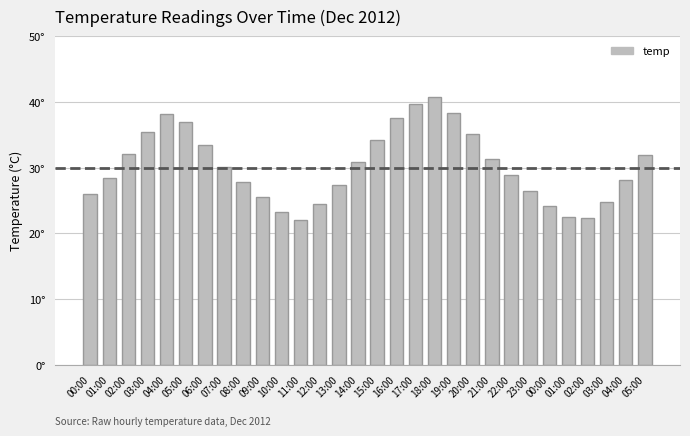

Reading left to right, list all the values displayed in this chart.

00:00=26.0	01:00=28.5	02:00=32.1	03:00=35.4	04:00=38.2	05:00=36.9	06:00=33.5	07:00=30.1	08:00=27.8	09:00=25.5	10:00=23.2	11:00=22.1	12:00=24.5	13:00=27.4	14:00=30.8	15:00=34.2	16:00=37.6	17:00=39.7	18:00=40.7	19:00=38.3	20:00=35.1	21:00=31.4	22:00=28.9	23:00=26.5	00:00=24.2	01:00=22.5	02:00=22.3	03:00=24.8	04:00=28.1	05:00=31.9